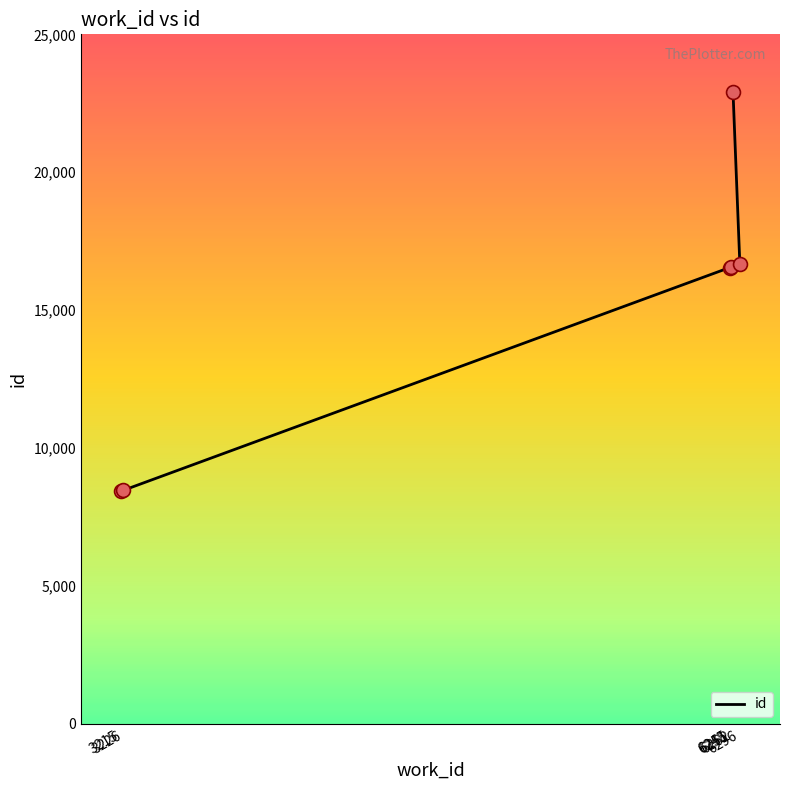

What is the change in value from 3226 to 6251?

+8081